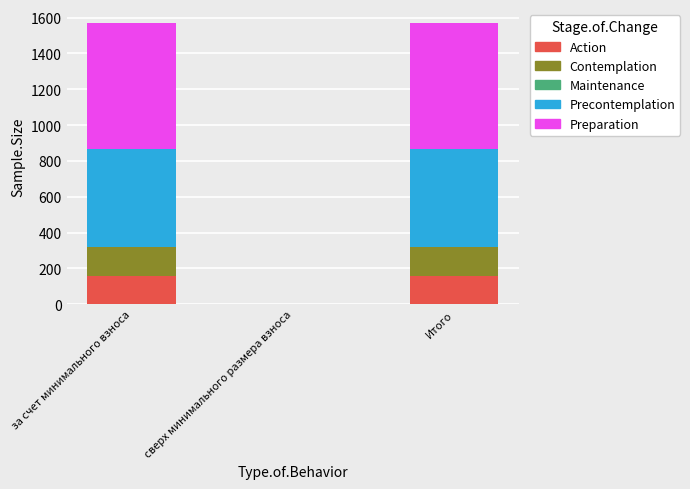

The Action series shows 0.0 at сверх минимального размера взноса. True or false?

True